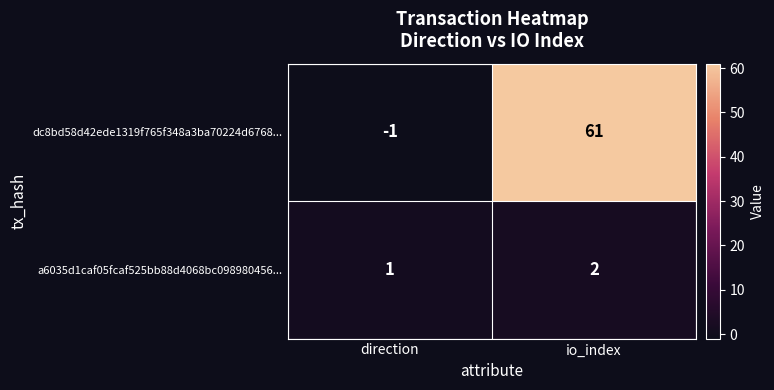

Is it true that a6035d1caf05fcaf525bb88d4068bc098980456... equals 2 at io_index?

True